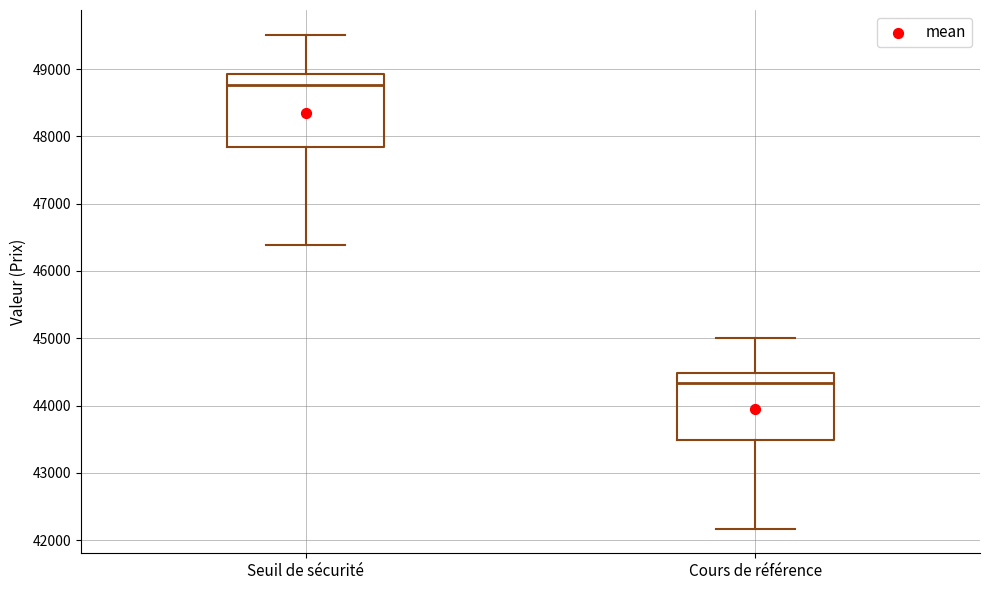

Which box's median line is the highest?

Seuil de sécurité